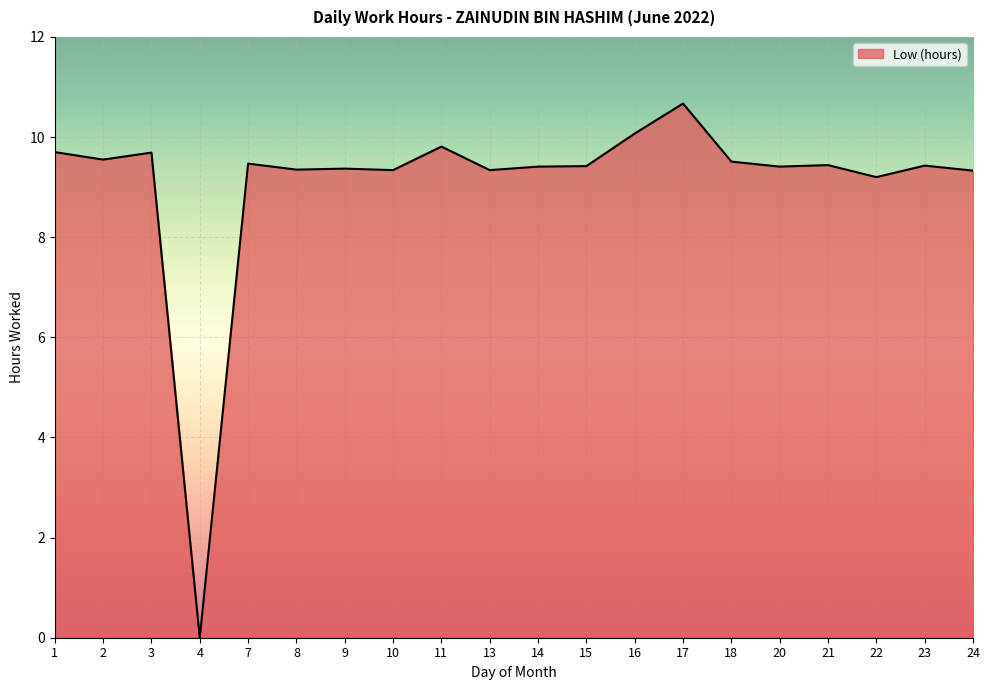

How many lines are shown in the chart?

1